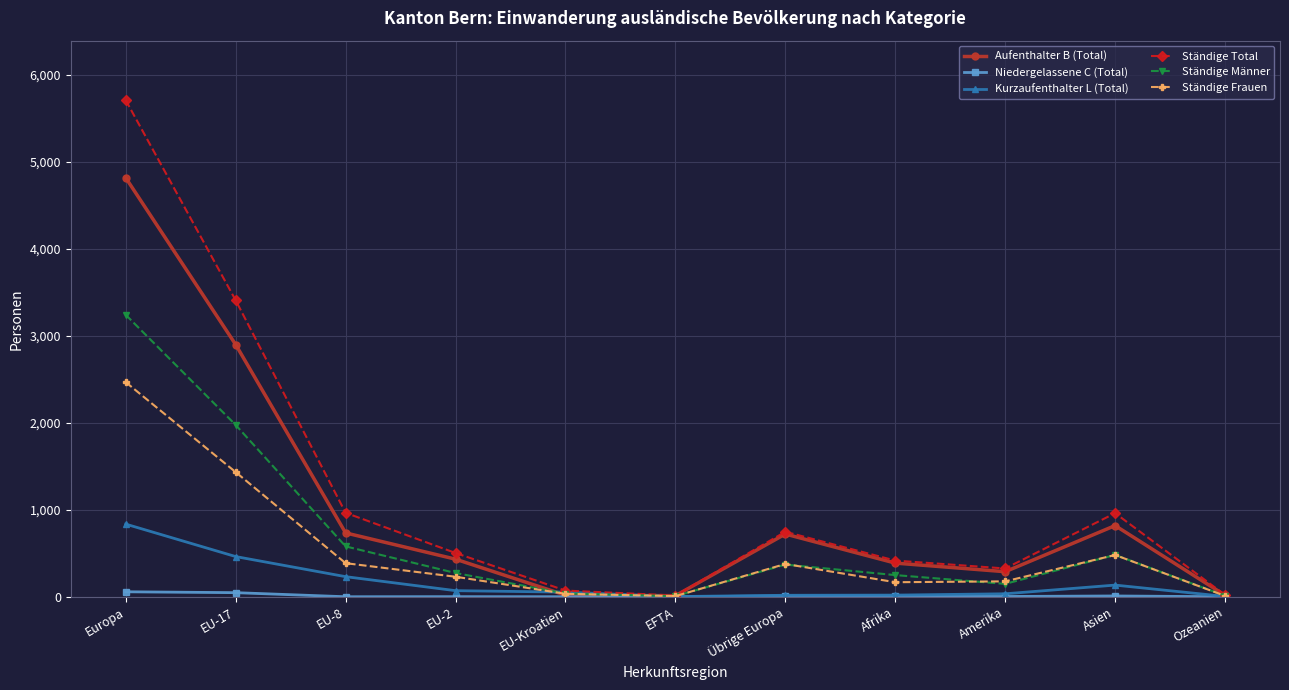

What is the maximum value for Ständige Frauen?

2467